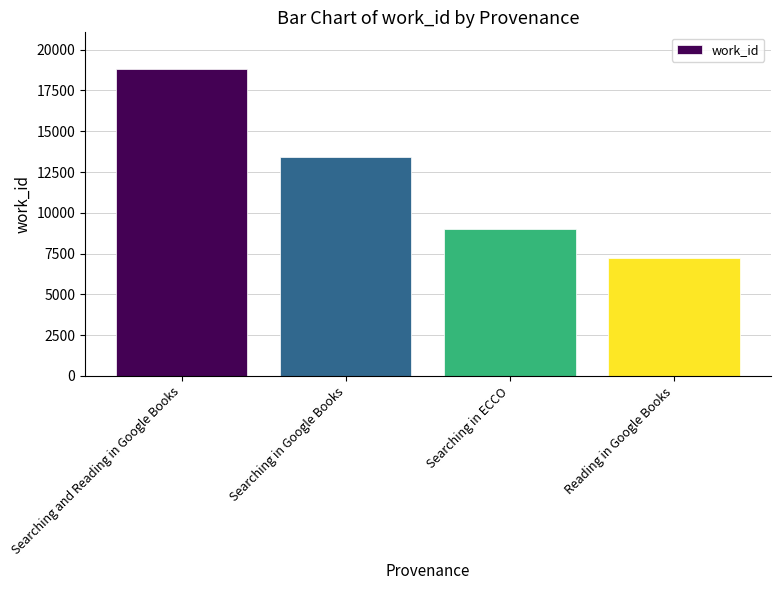

What is the approximate value at Searching in ECCO, to the nearest 50?

9000